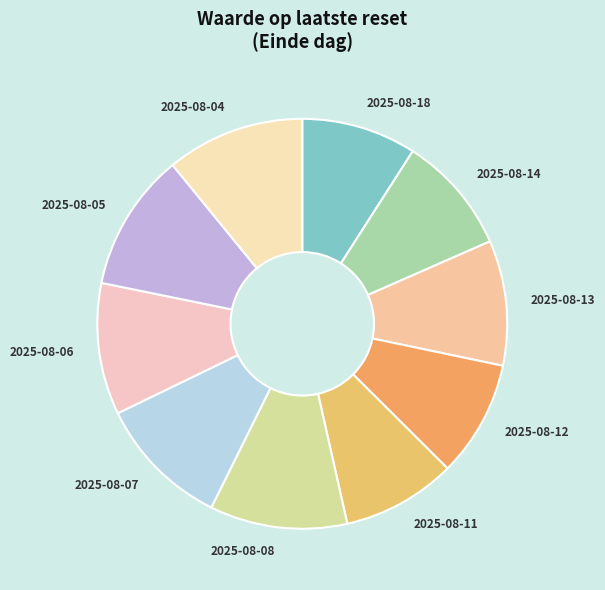

Approximately how many times larger is the value at 2025-08-11 compared to 2025-08-06?

0.9